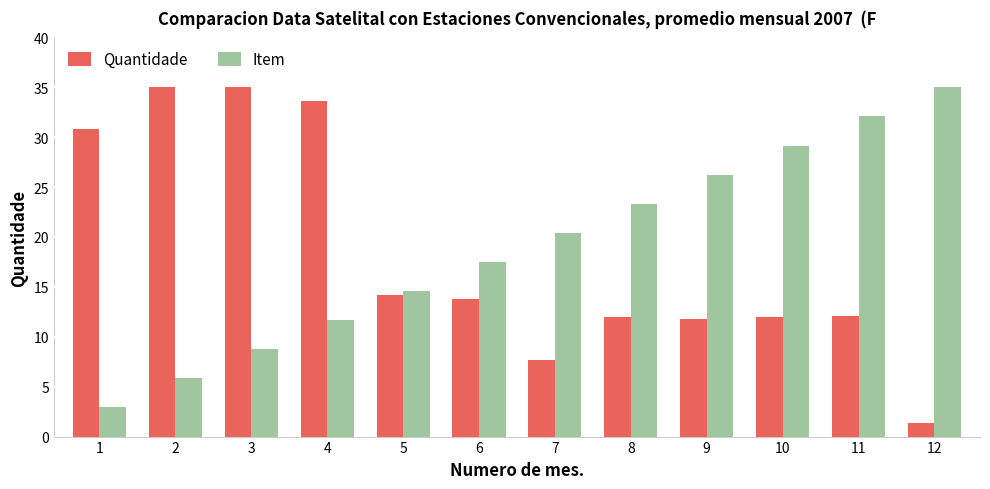

At 10, list the series in order from largest to smallest.

Item, Quantidade